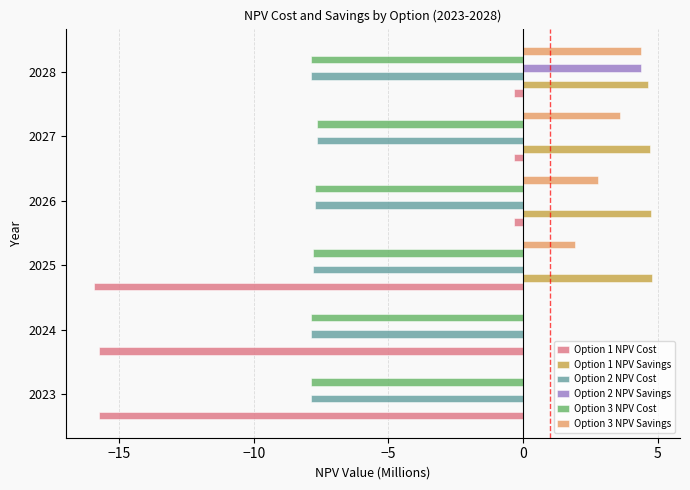

The value of Option 3 NPV Cost at 2026 is -7.7. True or false?

True